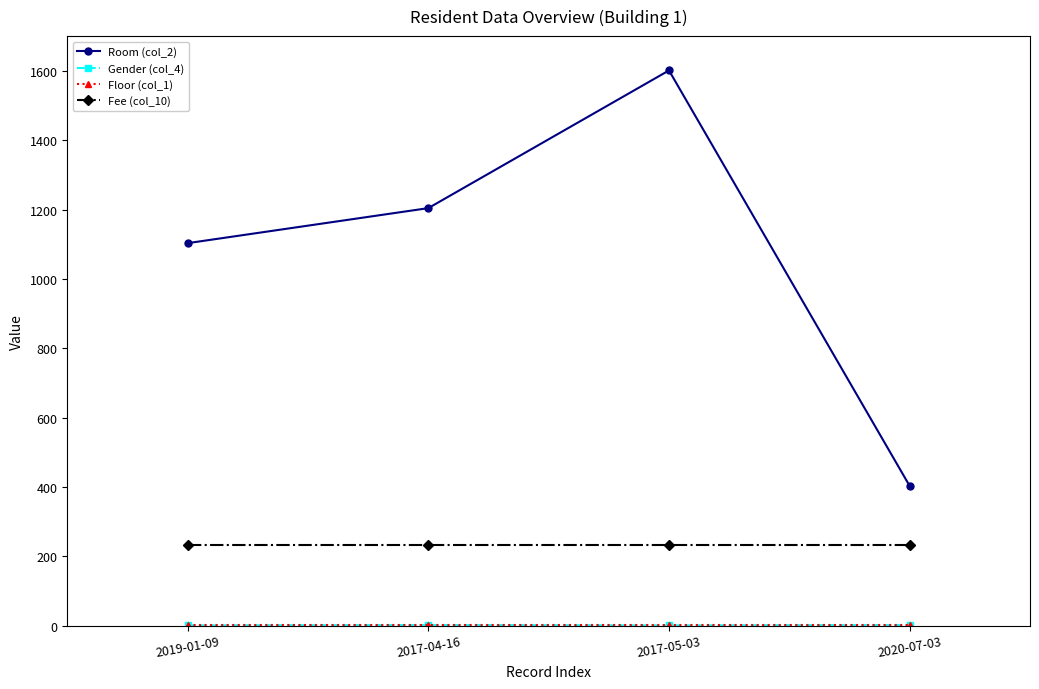

How many data points in Room (col_2) are less than 1204?

2